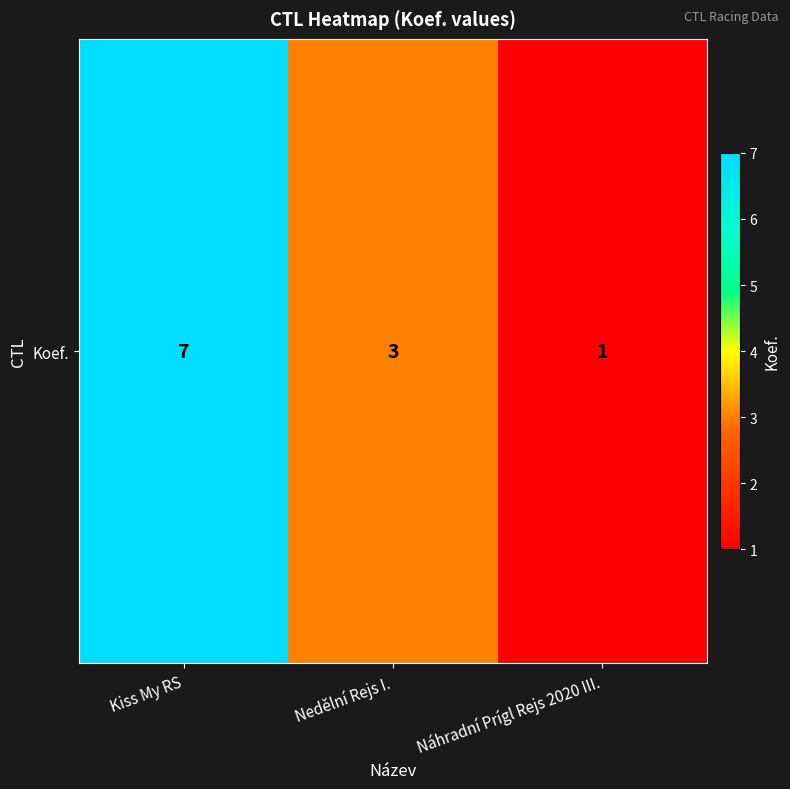

The value at Náhradní Prígl Rejs 2020 III. is 1. True or false?

True